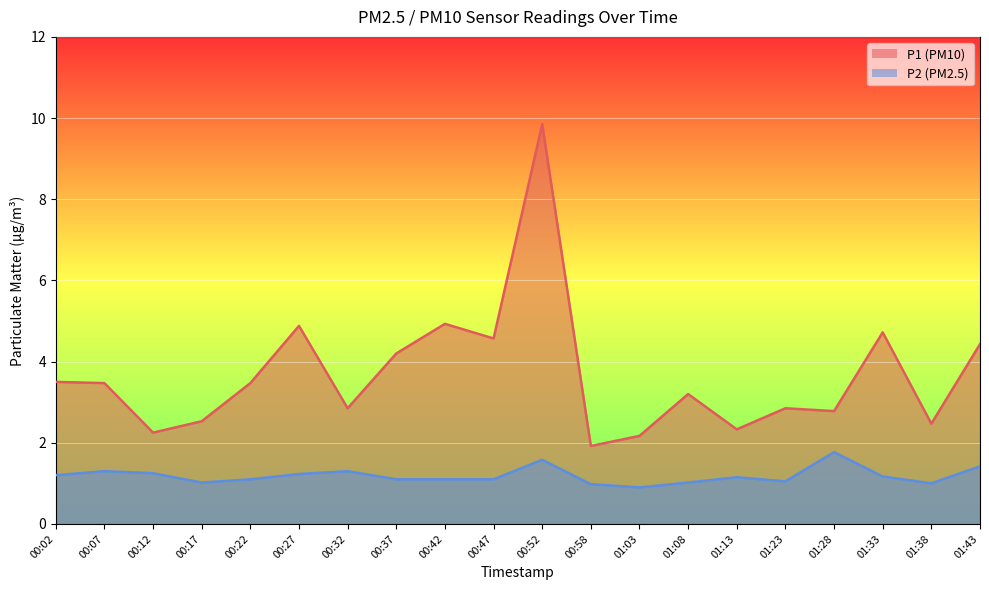

Is the value of P2 at 01:43 greater than the value of P1 at 01:43?

No